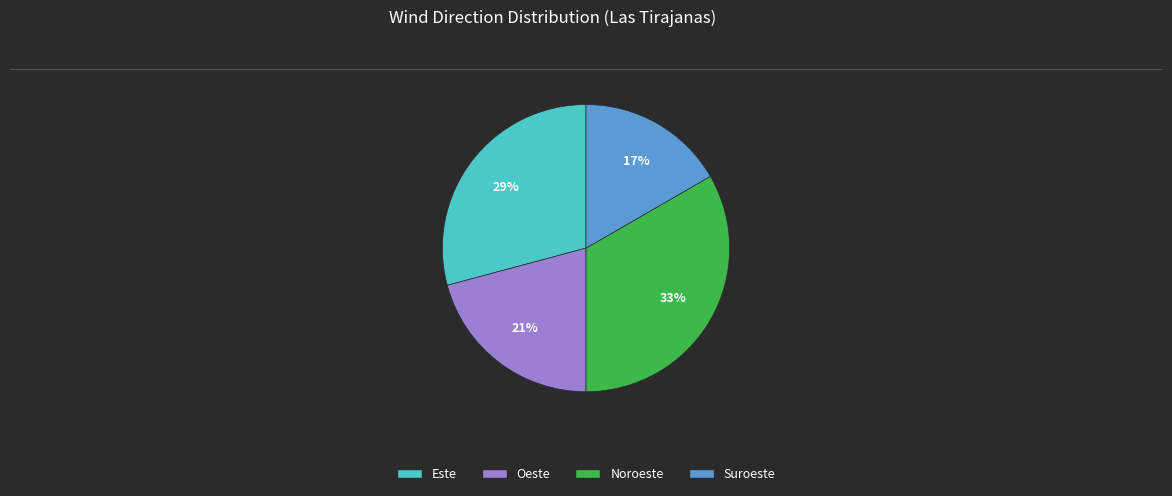

True or false: Oeste accounts for 31% of the total.

False